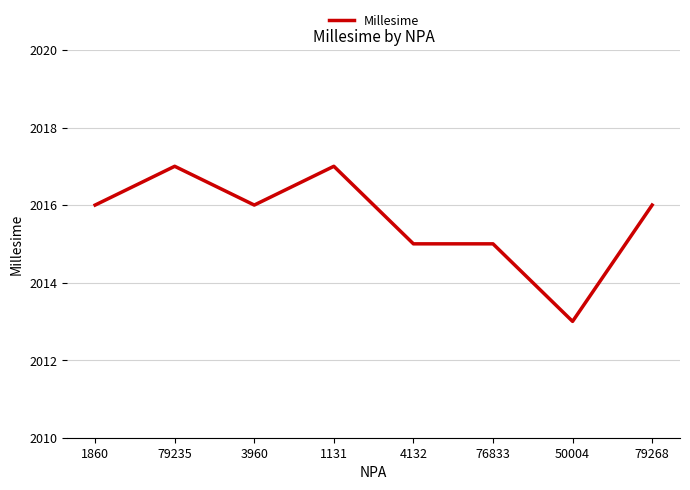

What is the greatest value displayed?

2017